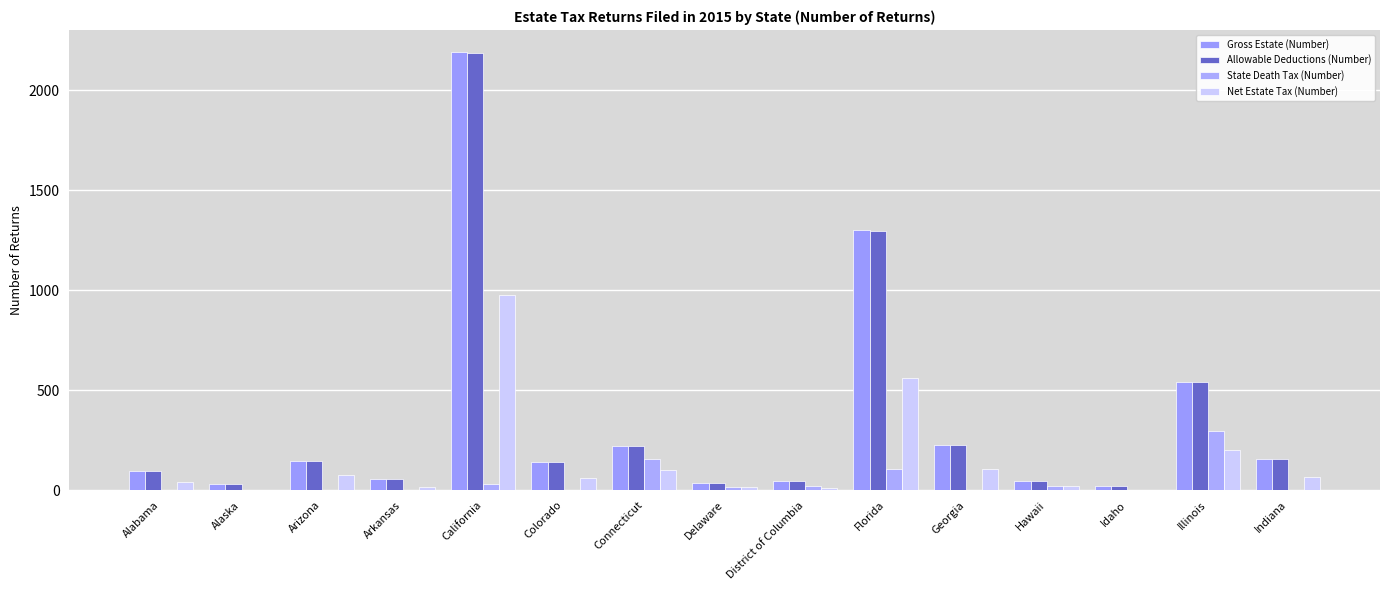

Are the bars horizontal?

No